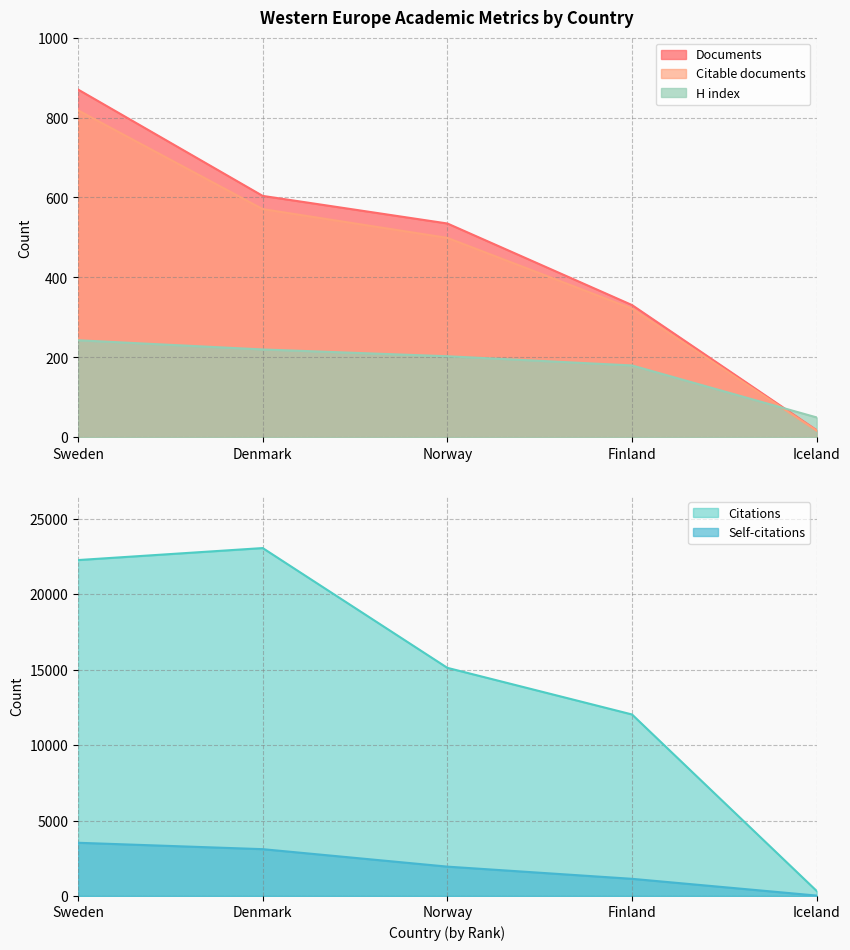

True or false: Citable documents and Documents cross at least once.

False